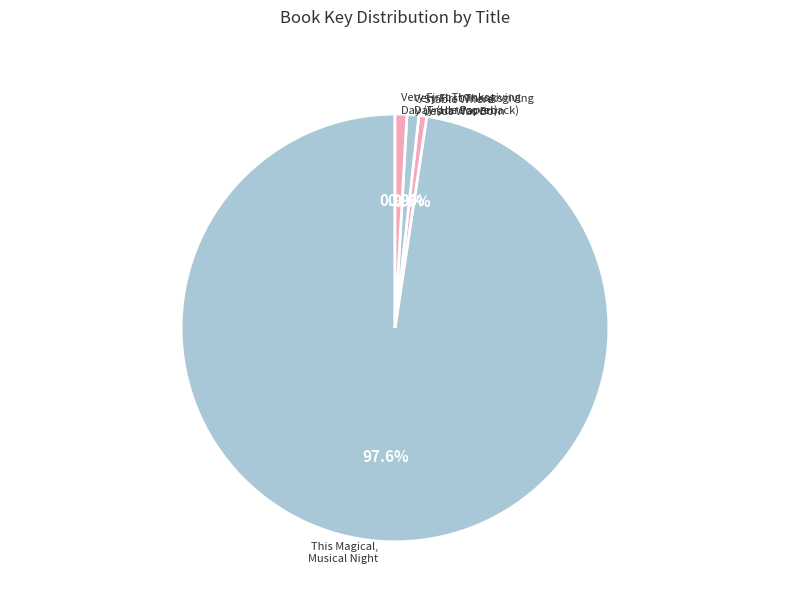

Which slice is the largest?

This Magical, Musical Night